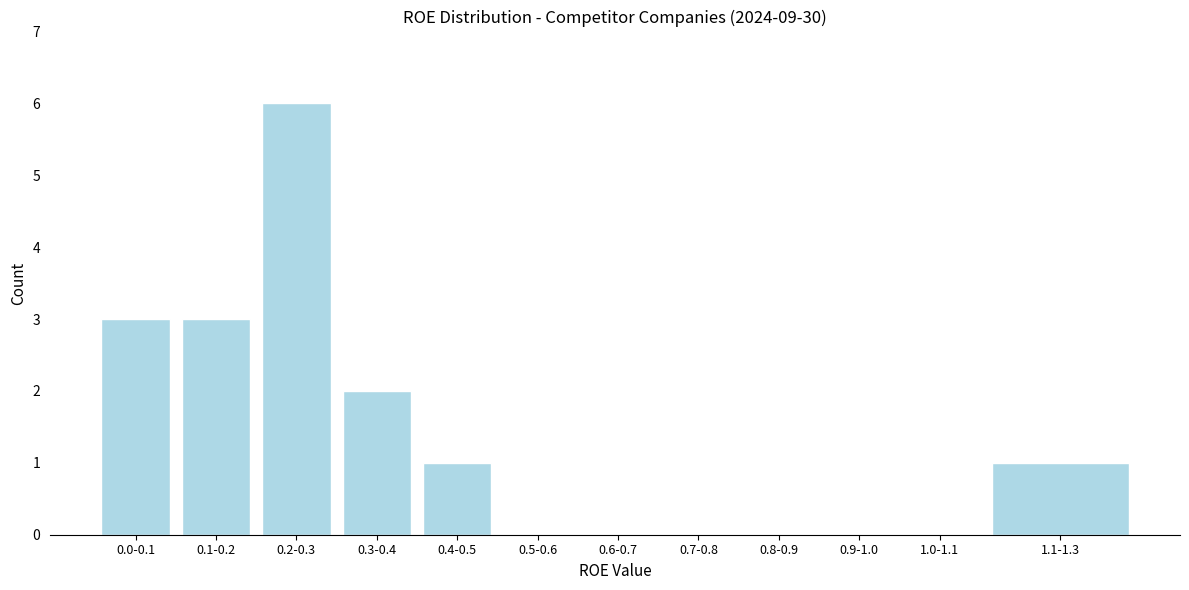

Reading right to left, extract all data points from this chart.

1.1-1.3=1	1.0-1.1=0	0.9-1.0=0	0.8-0.9=0	0.7-0.8=0	0.6-0.7=0	0.5-0.6=0	0.4-0.5=1	0.3-0.4=2	0.2-0.3=6	0.1-0.2=3	0.0-0.1=3